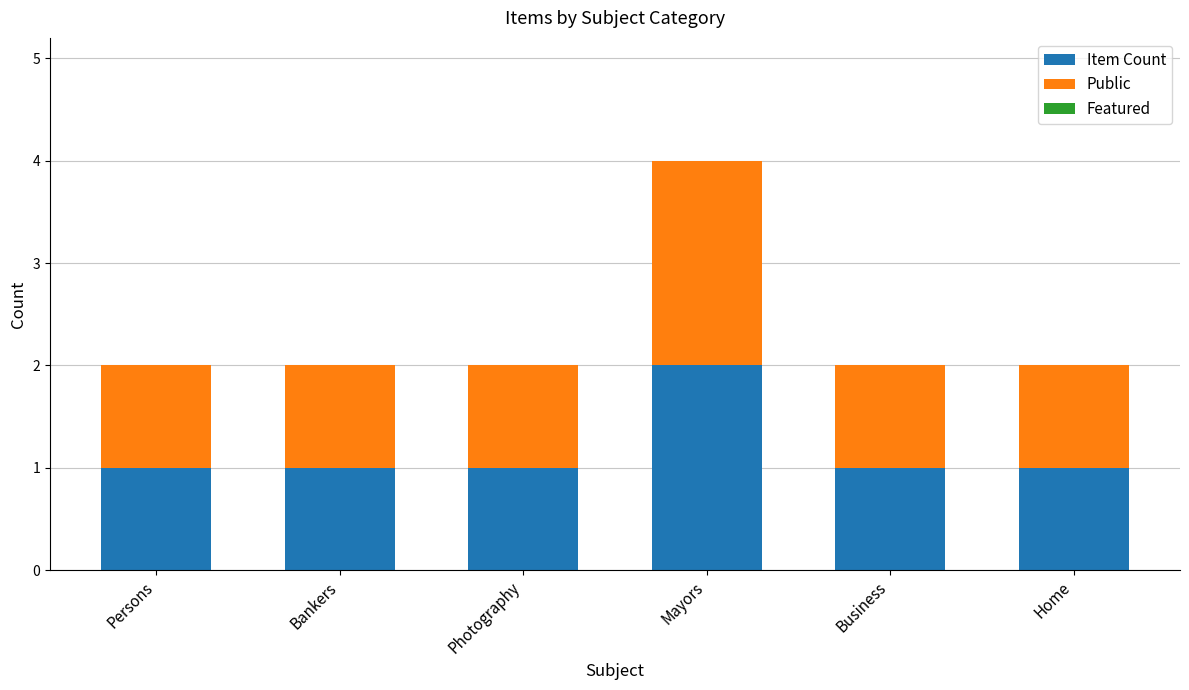

What is the total value across all series at Mayors?

4